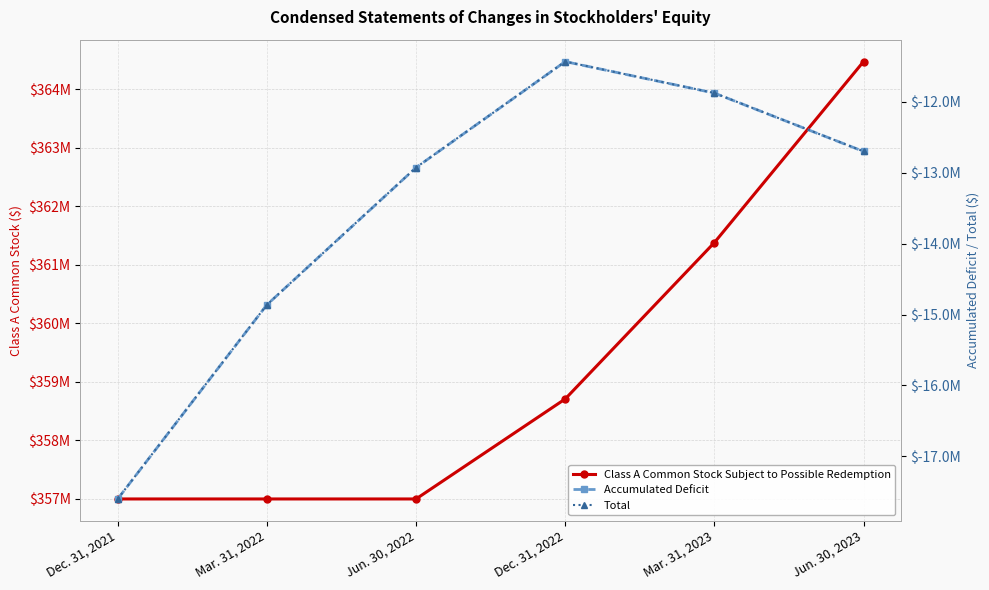

Which series changed the most between Dec. 31, 2021 and Jun. 30, 2022?

Accumulated Deficit